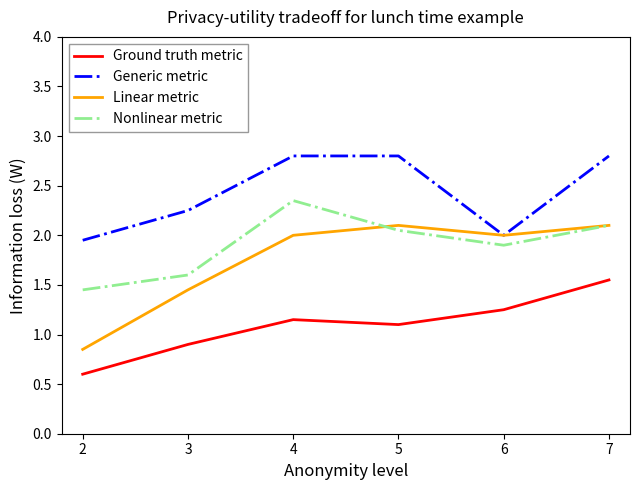

True or false: Linear metric and Nonlinear metric intersect in this chart.

True